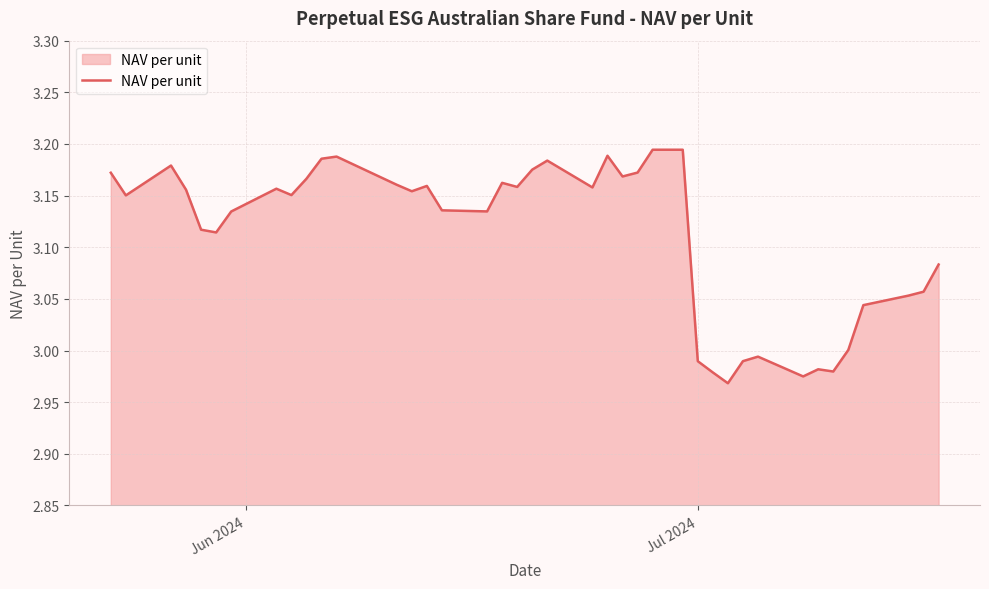

Reading left to right, what are all the values shown in this chart?

3.2	3.2	3.2	3.2	3.1	3.1	3.1	3.2	3.2	3.2	3.2	3.2	3.2	3.2	3.2	3.1	3.1	3.2	3.2	3.2	3.2	3.2	3.2	3.2	3.2	3.2	3.2	3.0	3.0	3.0	3.0	3.0	3.0	3.0	3.0	3.0	3.0	3.1	3.1	3.1